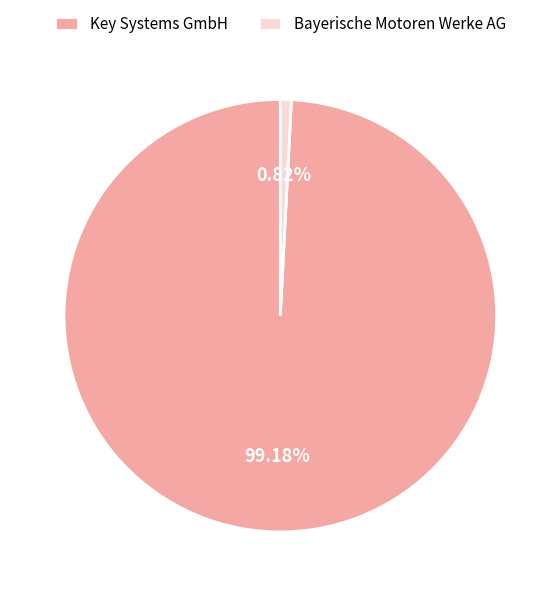

Which category accounts for the majority?

Key Systems GmbH